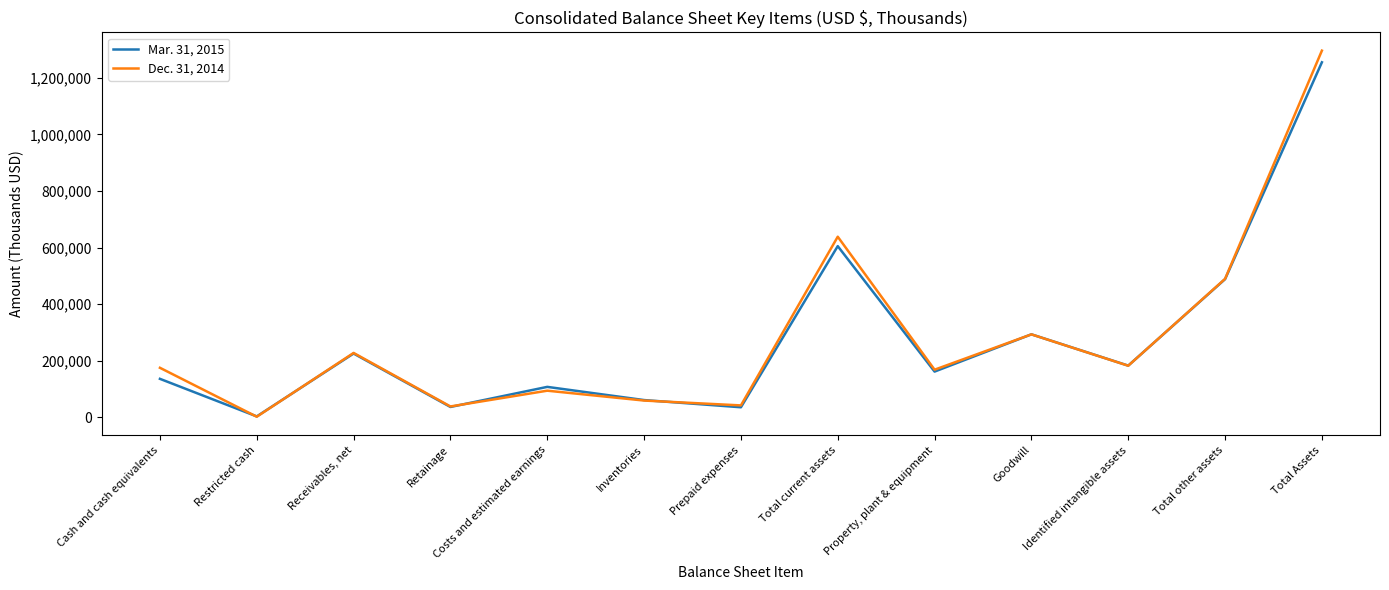

The Dec. 31, 2014 series shows 44460 at Property, plant & equipment. True or false?

False